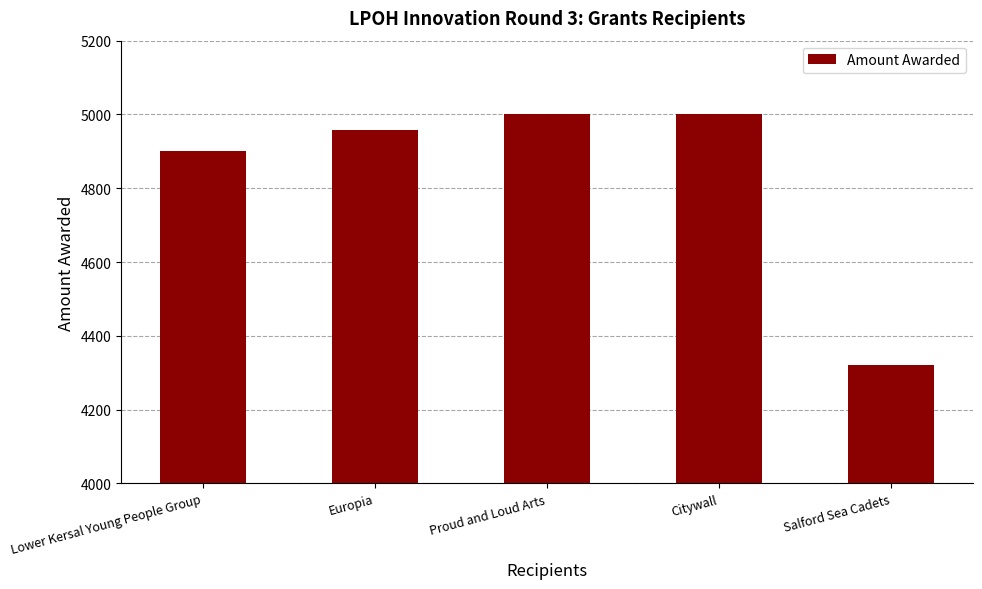

What value does the data have at Europia?

4958